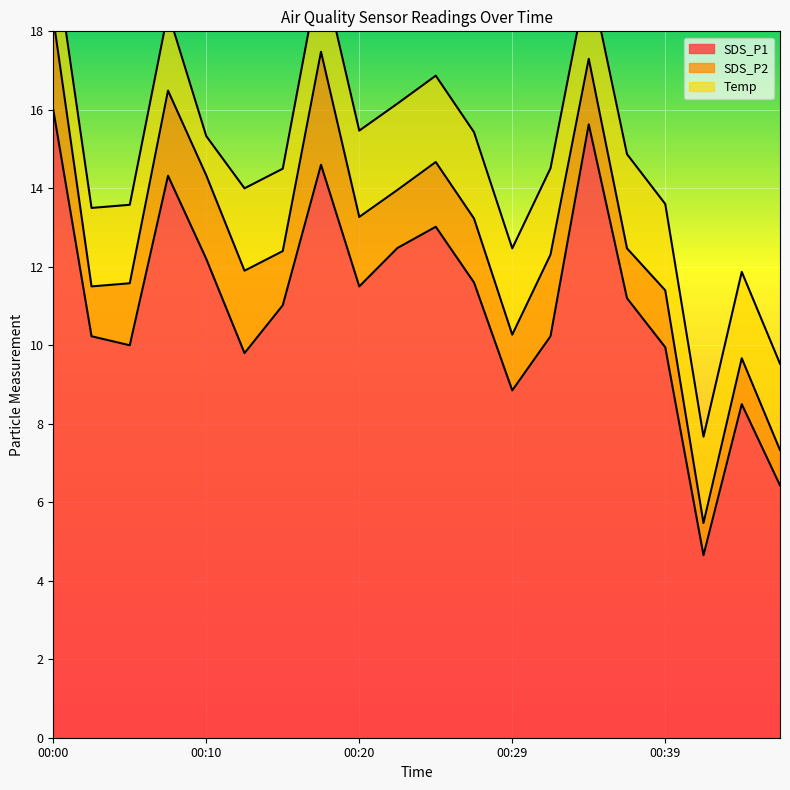

Is the value of SDS_P1 at 00:20 greater than the value of SDS_P2 at 00:15?

Yes